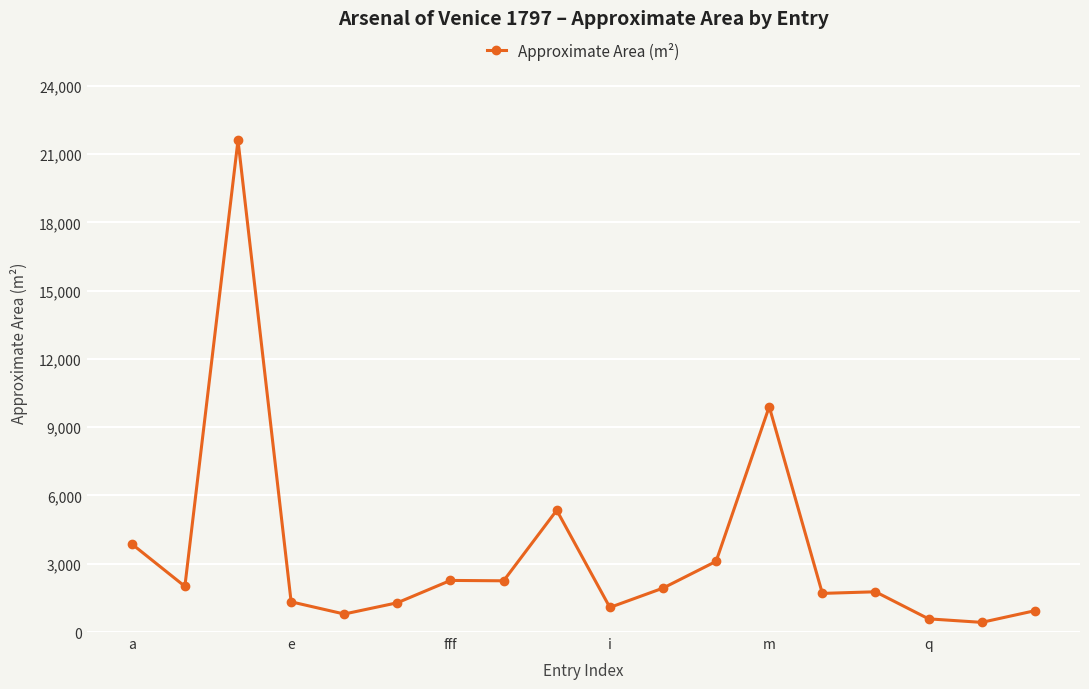

What is the value of the 12th point from the left?

3105.6